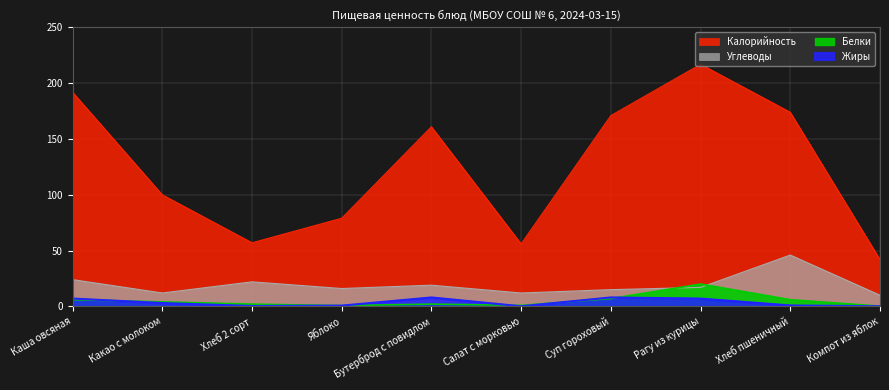

Which label corresponds to the largest value in the chart?

Рагу из курицы